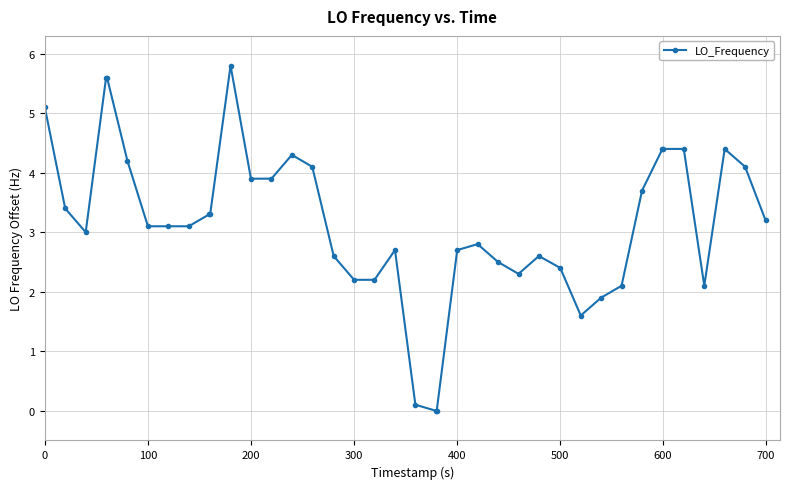

What is the difference between the maximum and second lowest values?

5.8